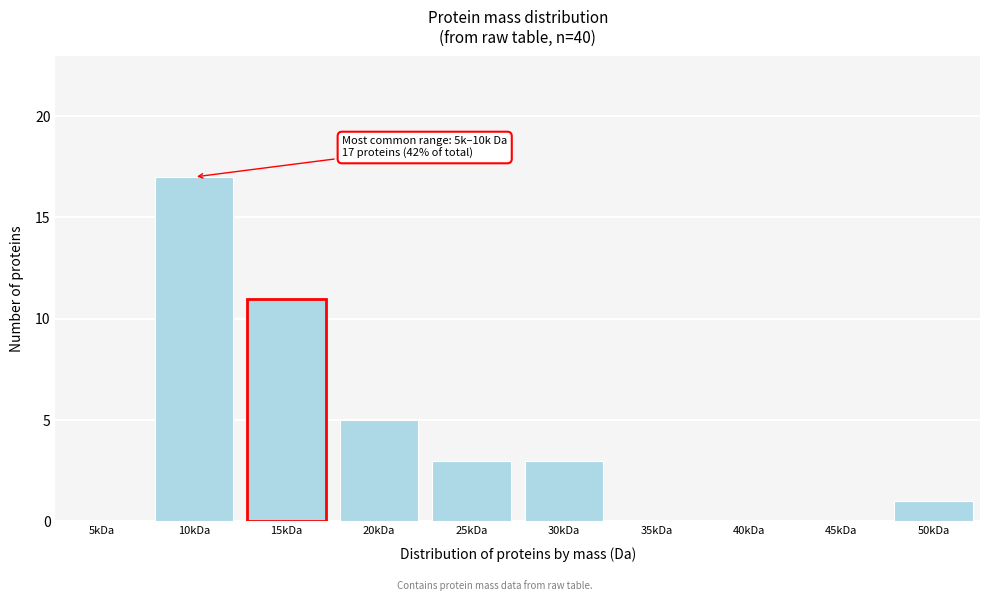

Reading left to right, what are all the values shown in this chart?

5kDa=0	10kDa=17	15kDa=11	20kDa=5	25kDa=3	30kDa=3	35kDa=0	40kDa=0	45kDa=0	50kDa=1